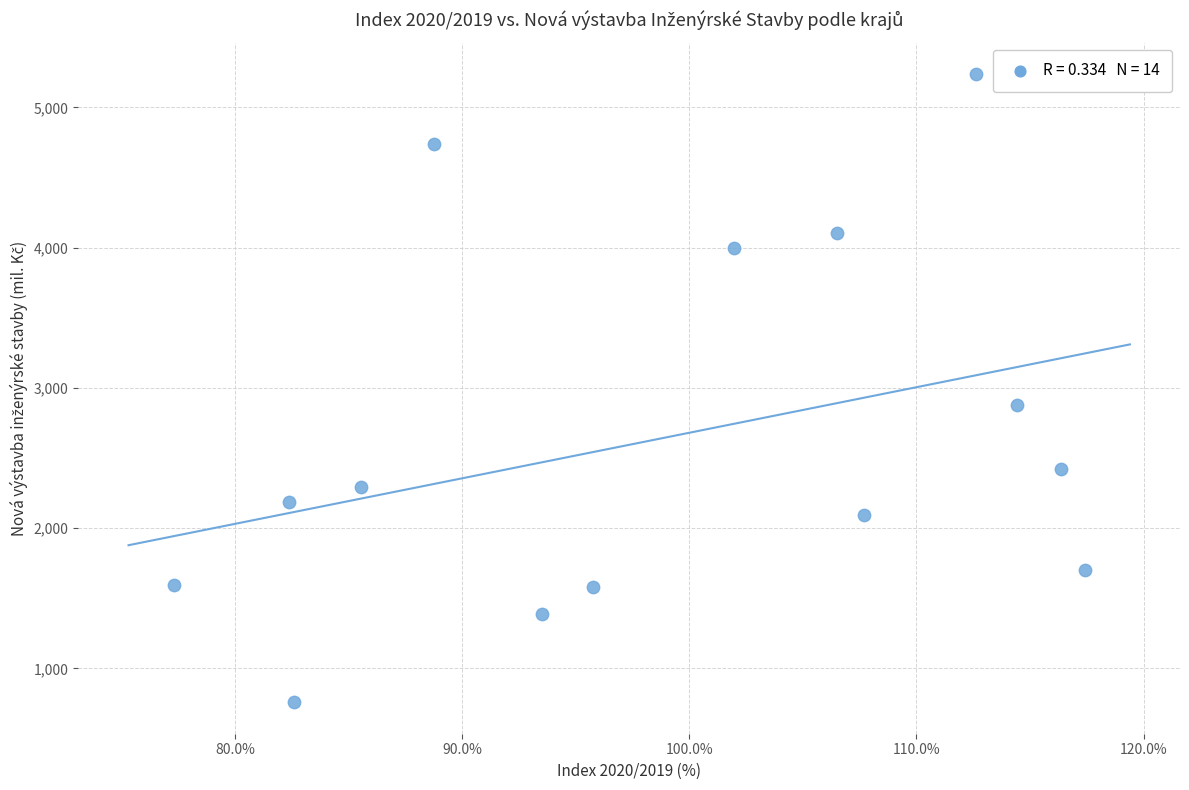

What is the range of Y values (max minus min)?

4480